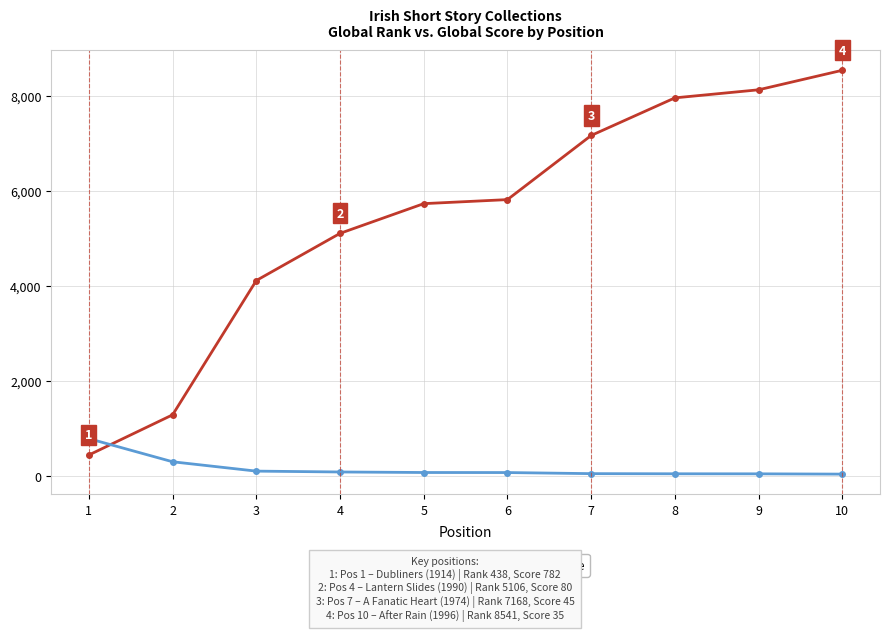

Where is Global Score nearest to the value 408?

2